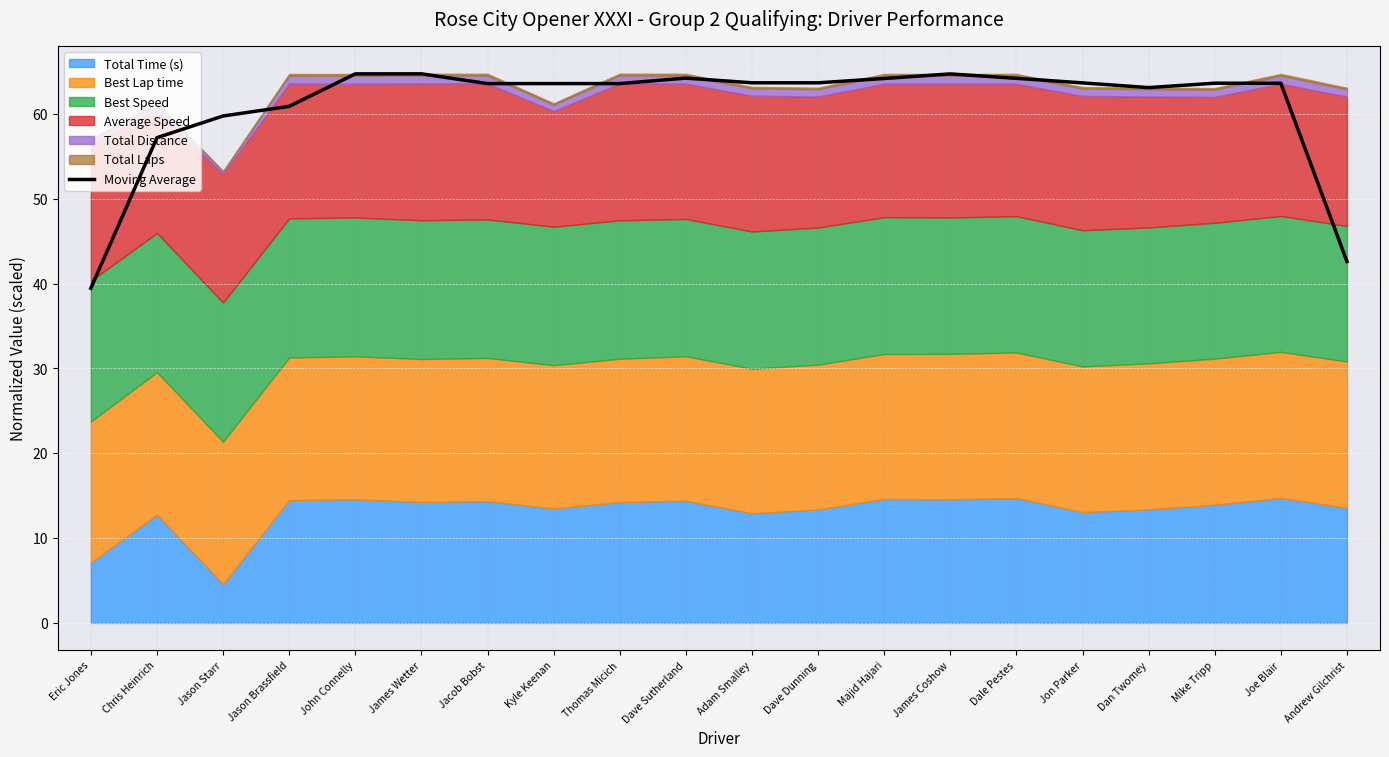

Reading left to right, transcribe all the data shown in this chart.

39.5	57.2	59.8	60.9	64.7	64.7	63.6	63.6	63.6	64.2	63.7	63.7	64.2	64.7	64.2	63.7	63.1	63.6	63.6	42.6